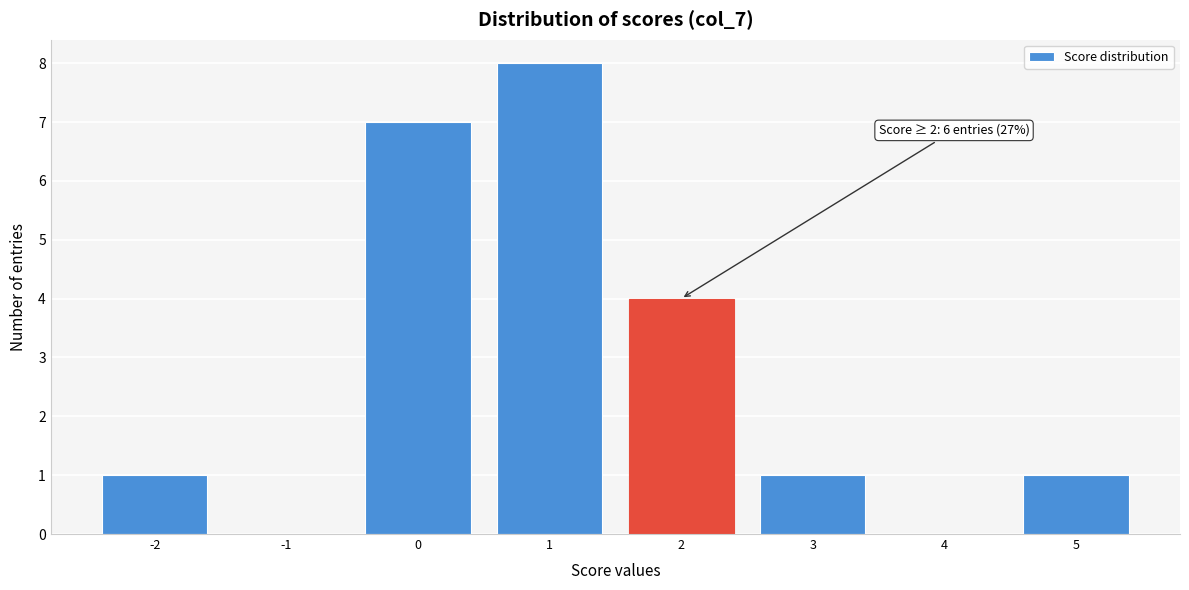

Over which range of the x-axis is the bar tallest?

0.5 to 1.5